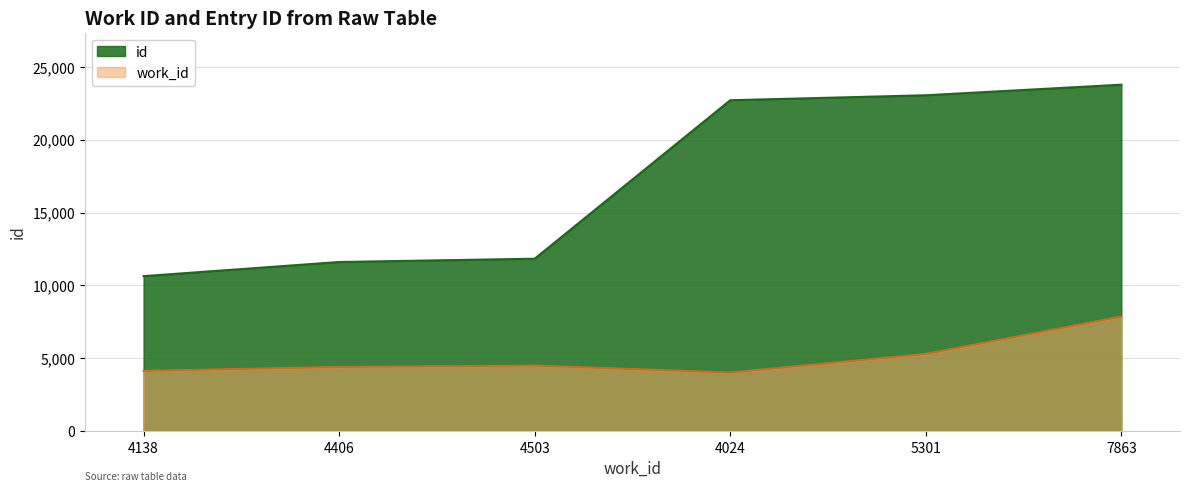

What is the minimum value shown in the chart?

4024